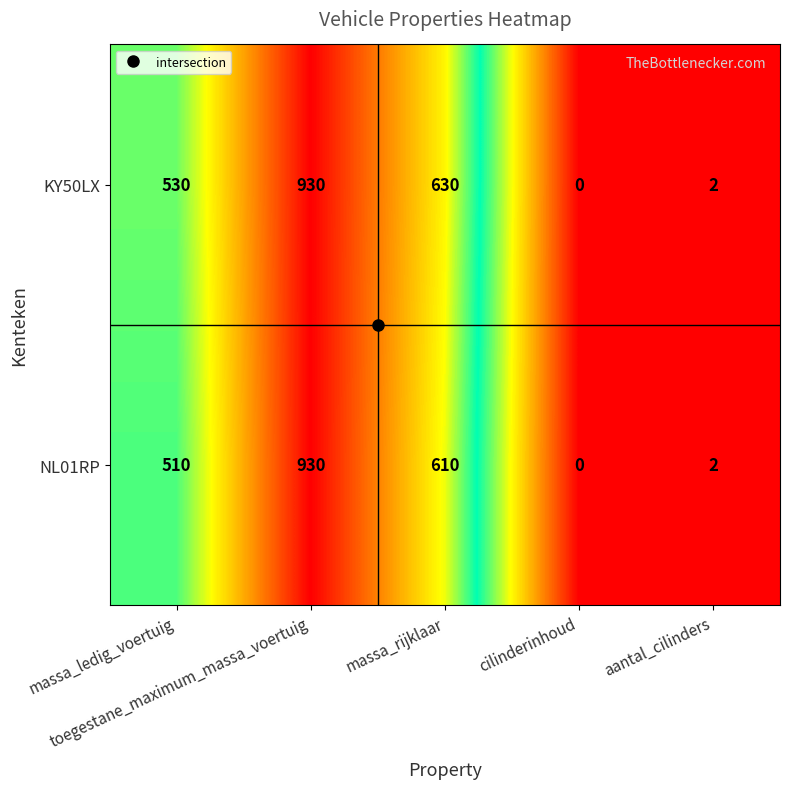

Which series has the largest total across all categories?

KY50LX